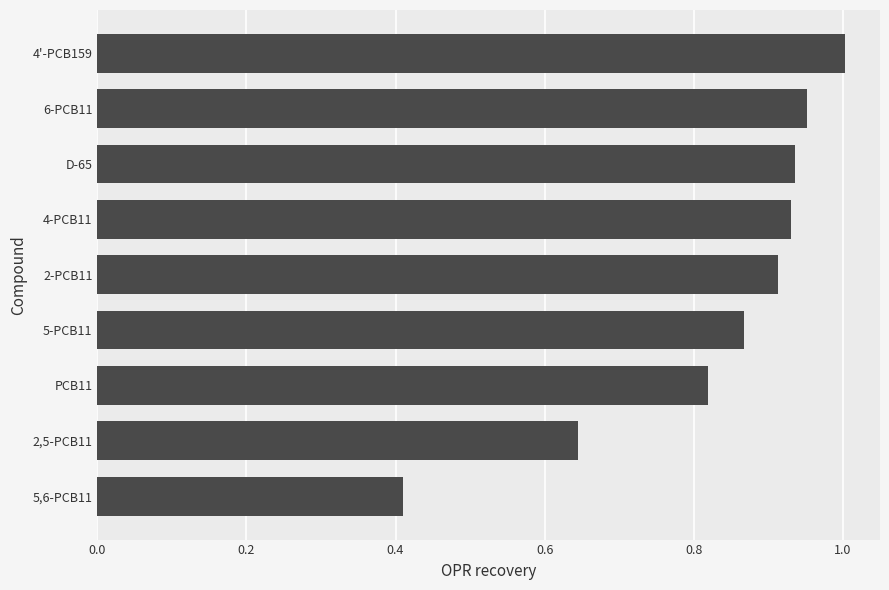

Between 4'-PCB159 and 5-PCB11, which is larger?

4'-PCB159